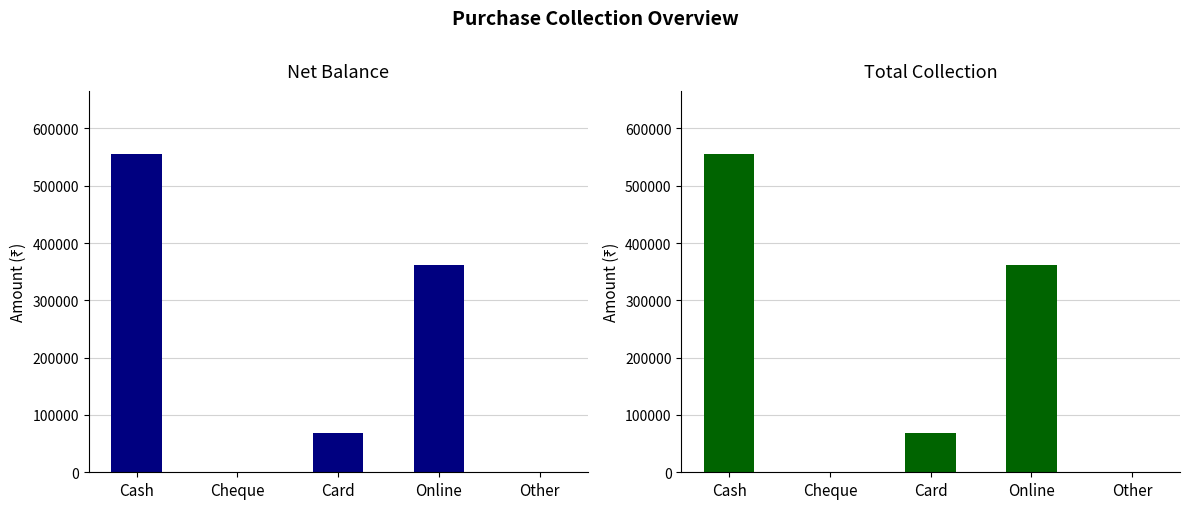

Which series has the largest total across all categories?

Net Balance